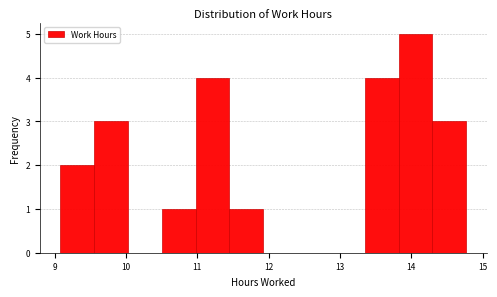

Reading left to right, transcribe this chart: for each bar, give the range it covers on the x-axis and its height. Neither the bar edges nor the heights are printed on the chart, so give them approximately, as read against the axes.

9.1 to 9.6: 2
9.6 to 10.0: 3
10.0 to 10.5: 0
10.5 to 11.0: 1
11.0 to 11.5: 4
11.5 to 11.9: 1
11.9 to 12.4: 0
12.4 to 12.9: 0
12.9 to 13.3: 0
13.3 to 13.8: 4
13.8 to 14.3: 5
14.3 to 14.8: 3